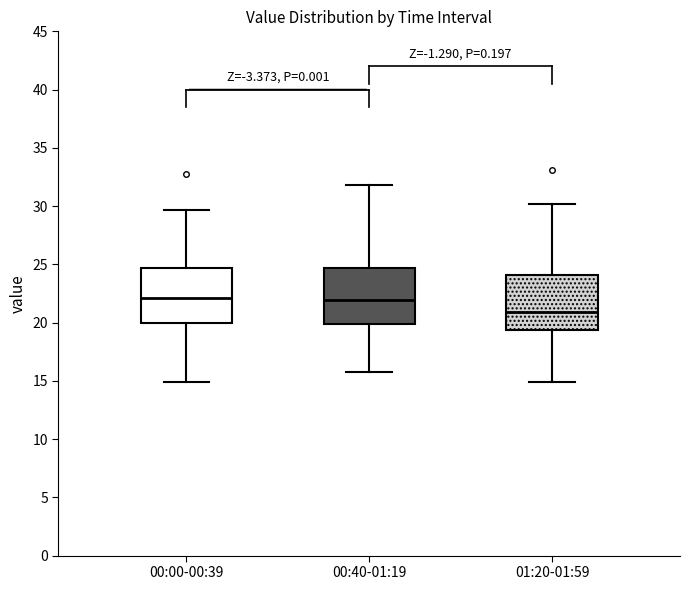

Reading left to right, transcribe this box plot: for each box, give where its median line is, the range the box spans, and where its two whiskers end, as read against the y-axis. The values are not printed on the chart, so give them approximately, as read against the axis.

00:00-00:39: median 22.0, box 20.0 to 24.5, whiskers 15.0 to 29.5
00:40-01:19: median 22.0, box 20.0 to 24.5, whiskers 16.0 to 32.0
01:20-01:59: median 21.0, box 19.5 to 24.0, whiskers 15.0 to 30.0